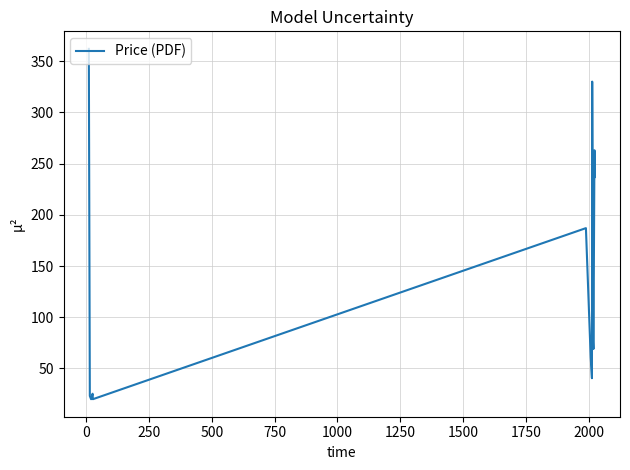

What is the difference between the second highest and second lowest values?

310.0